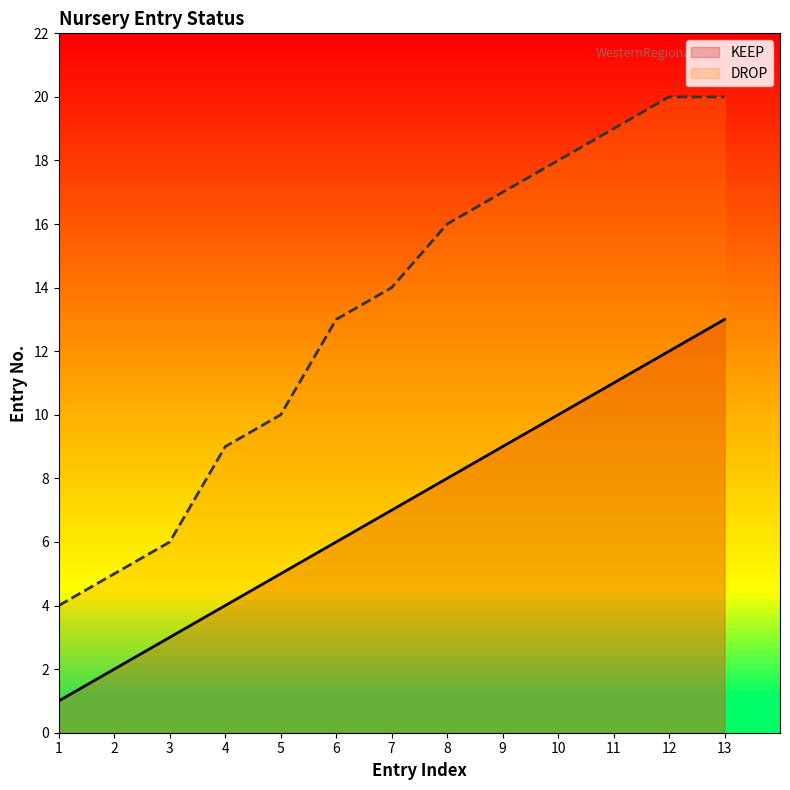

What value does the KEEP series have at 11, to the nearest 5?

10